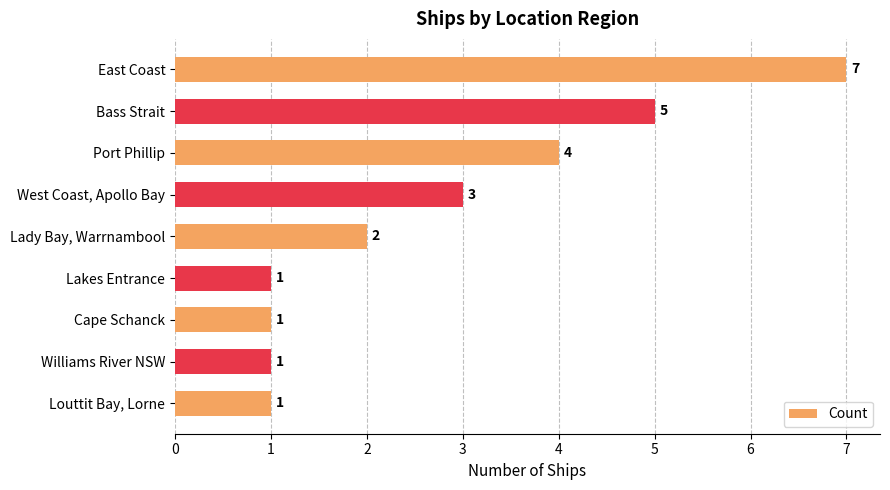

What is the difference between the values at Bass Strait and Cape Schanck?

4